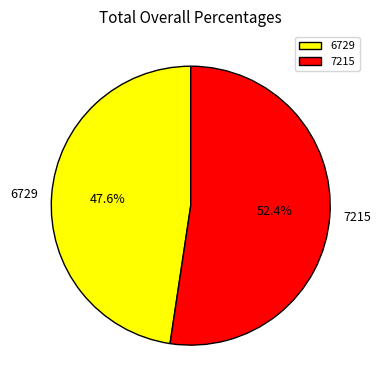

Which category has the smallest portion of the pie?

6729